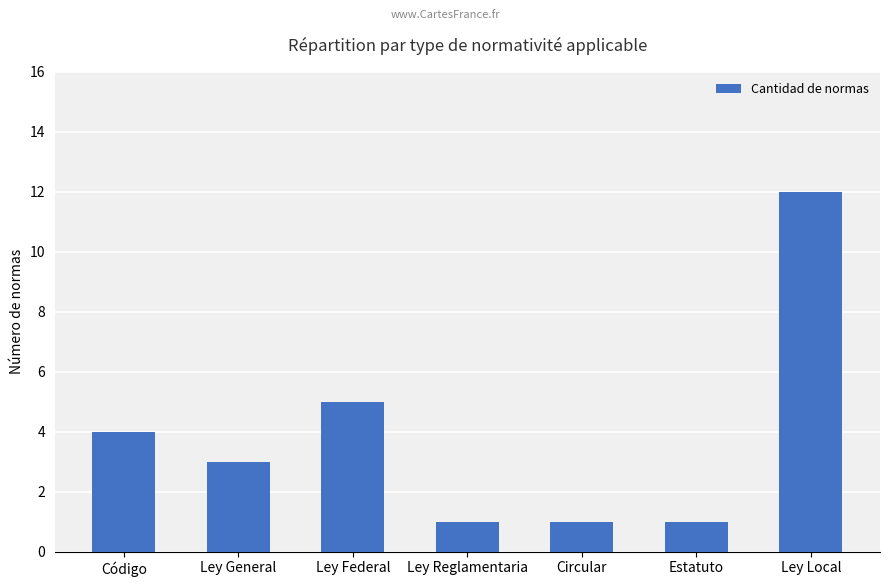

Which has a higher value, Código or Estatuto?

Código